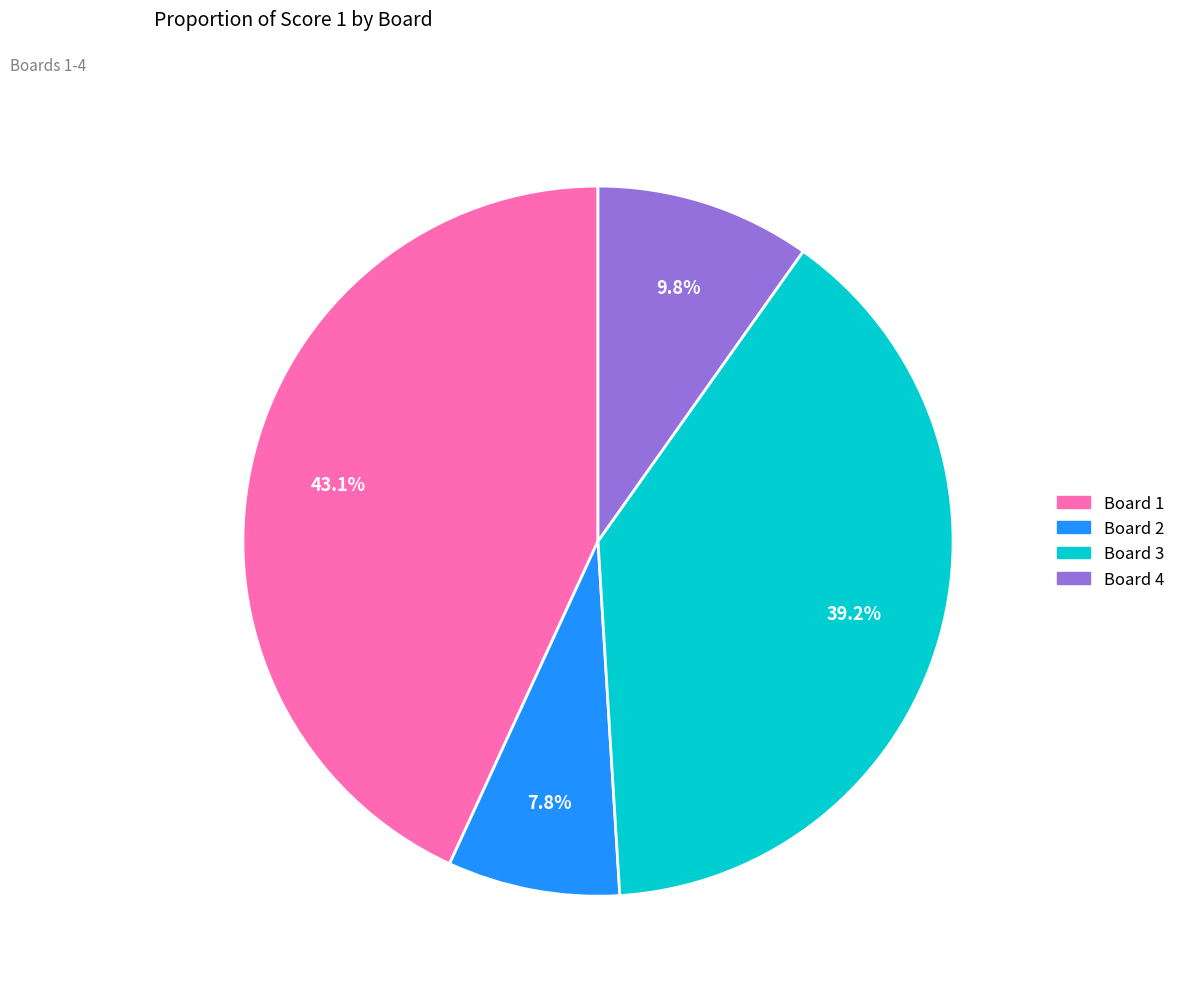

Between Board 4 and Board 1, which is larger?

Board 1